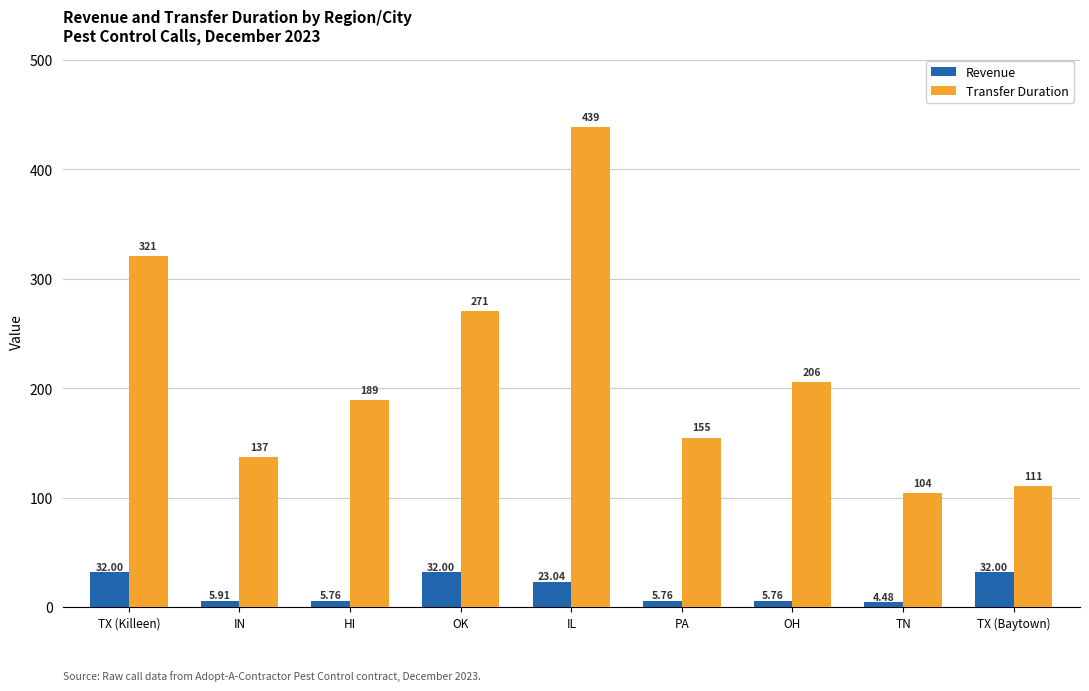

How many groups of bars are there?

9